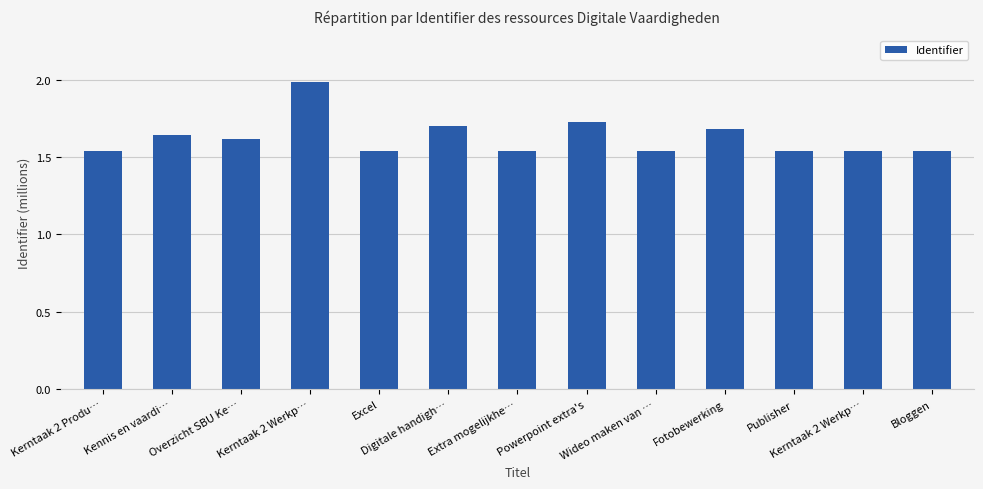

What is the label of the 10th bar from the right?

Kerntaak 2 Werkp…